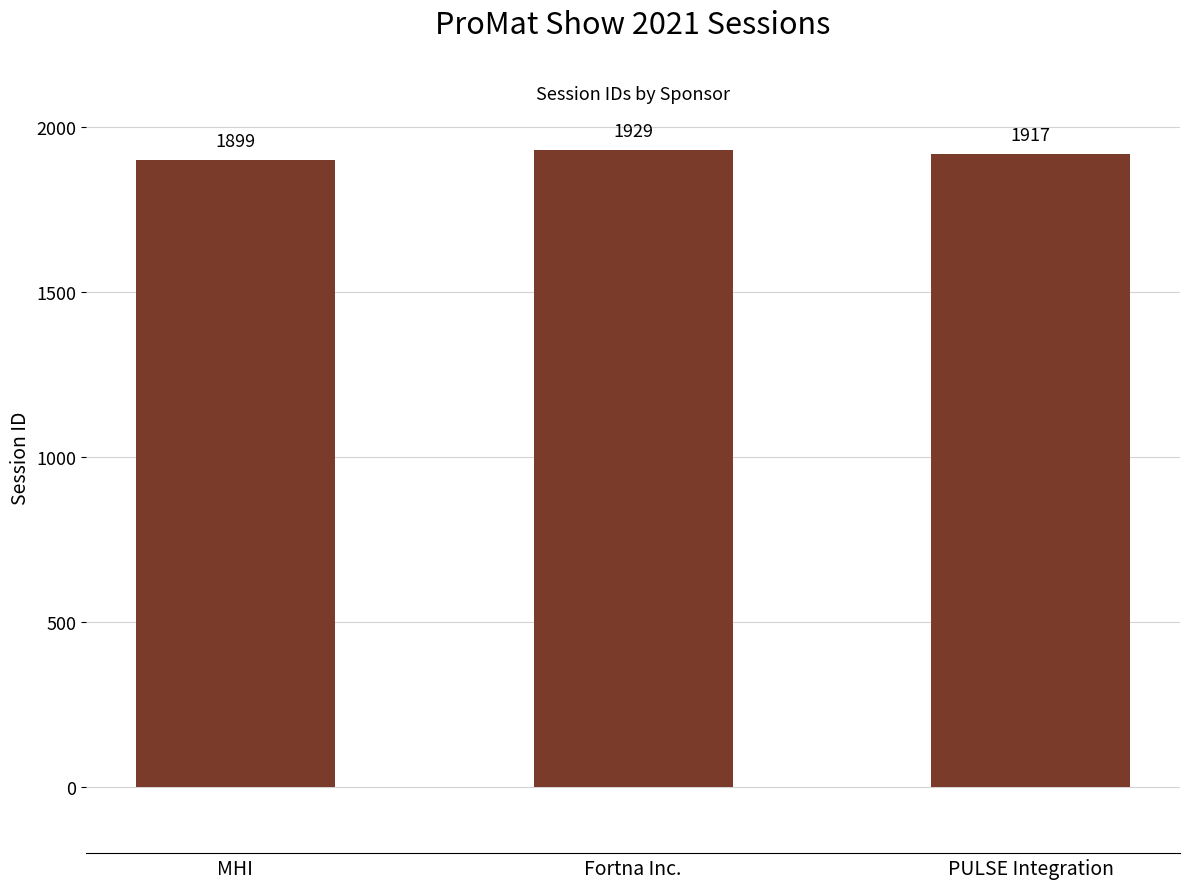

List the labels in order of value, smallest first.

MHI, PULSE Integration, Fortna Inc.